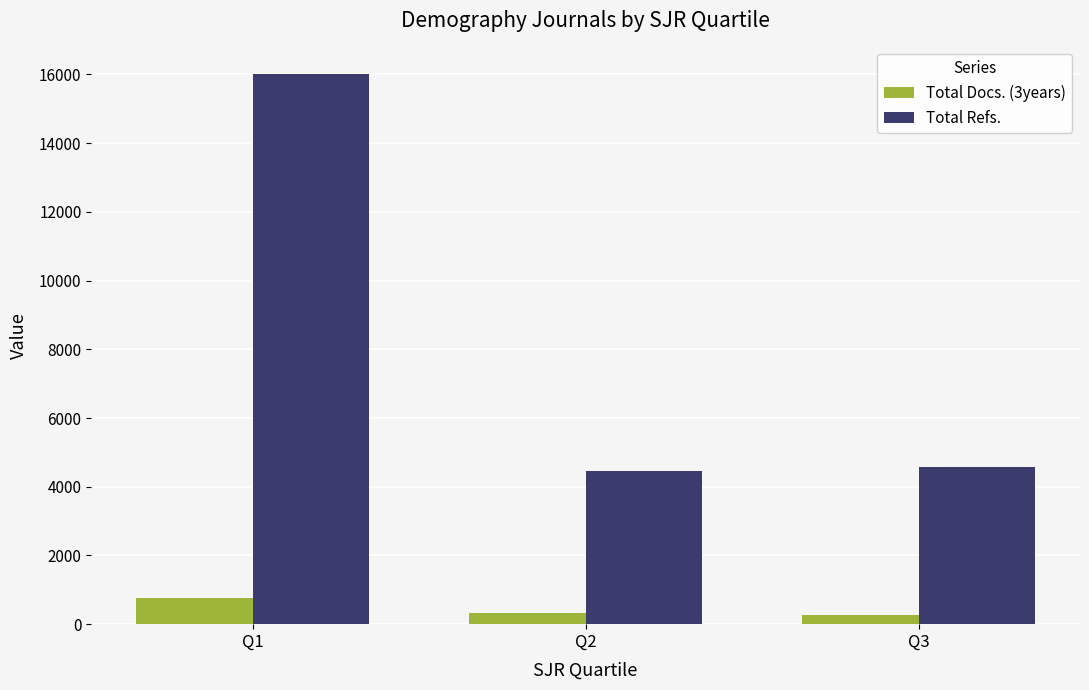

Does the chart contain any negative values?

No